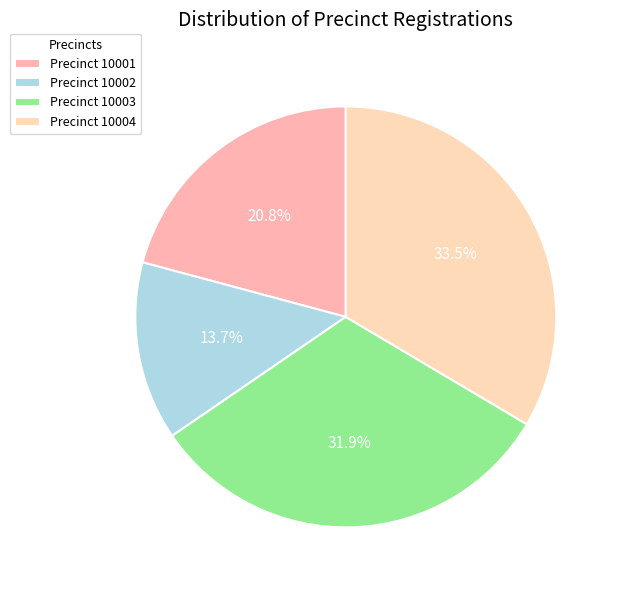

Which slice is the smallest?

Precinct 10002